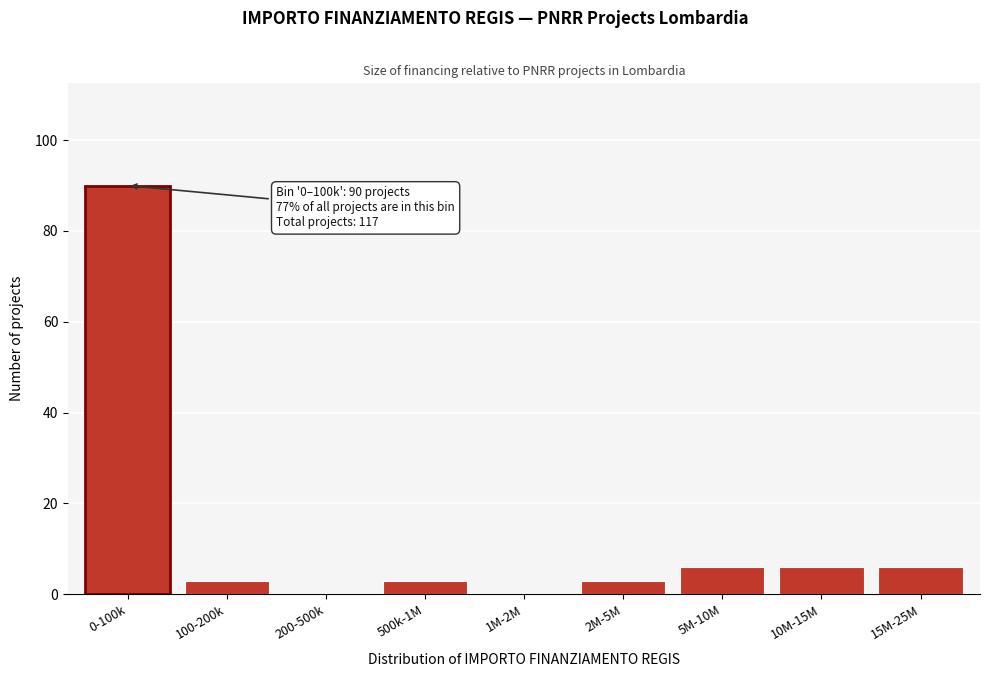

Reading right to left, list all the values displayed in this chart.

15M-25M=6	10M-15M=6	5M-10M=6	2M-5M=3	1M-2M=0	500k-1M=3	200-500k=0	100-200k=3	0-100k=90